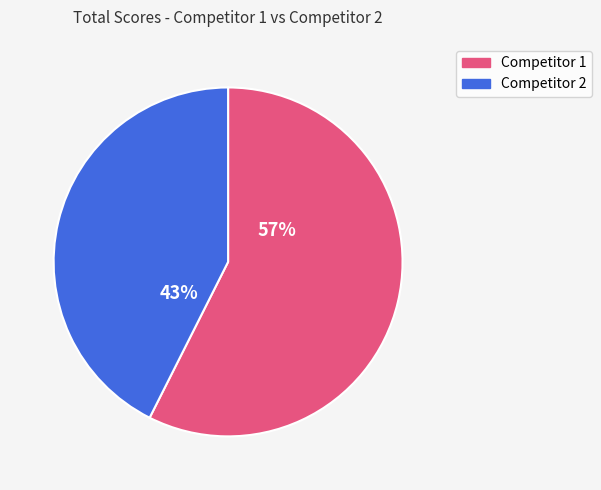

Count the number of slices in the pie.

2